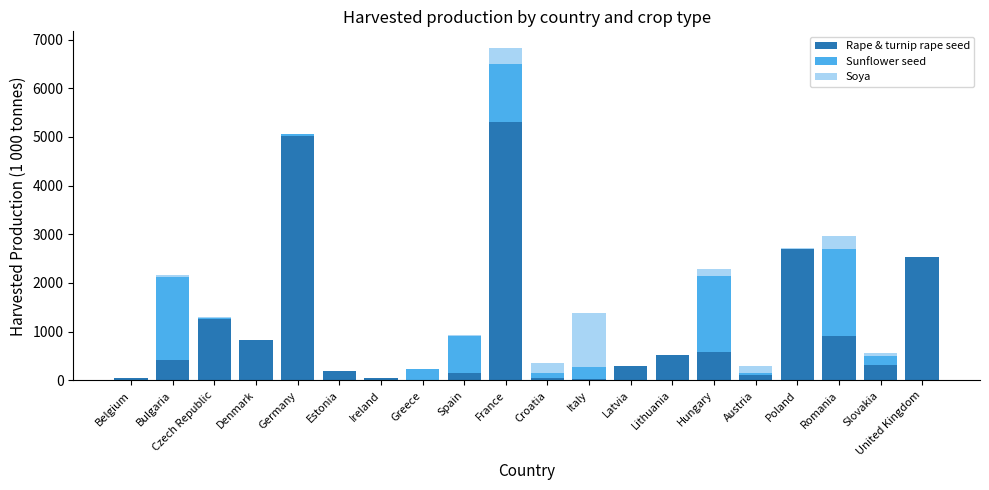

At which label does Rape & turnip rape seed reach its peak?

France